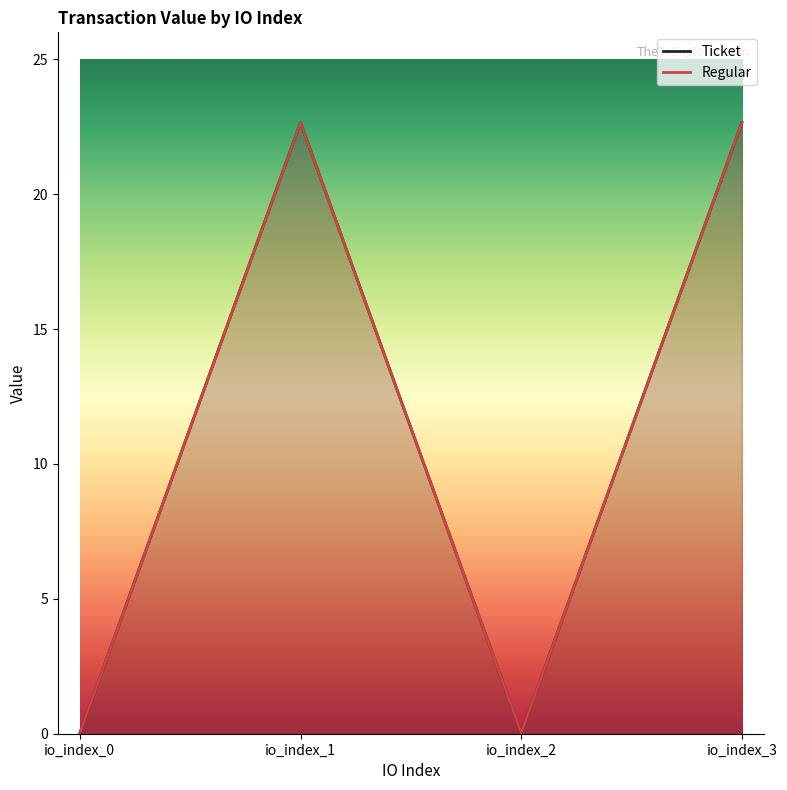

What is the value of the Ticket point at the 4th from the left?

22.7